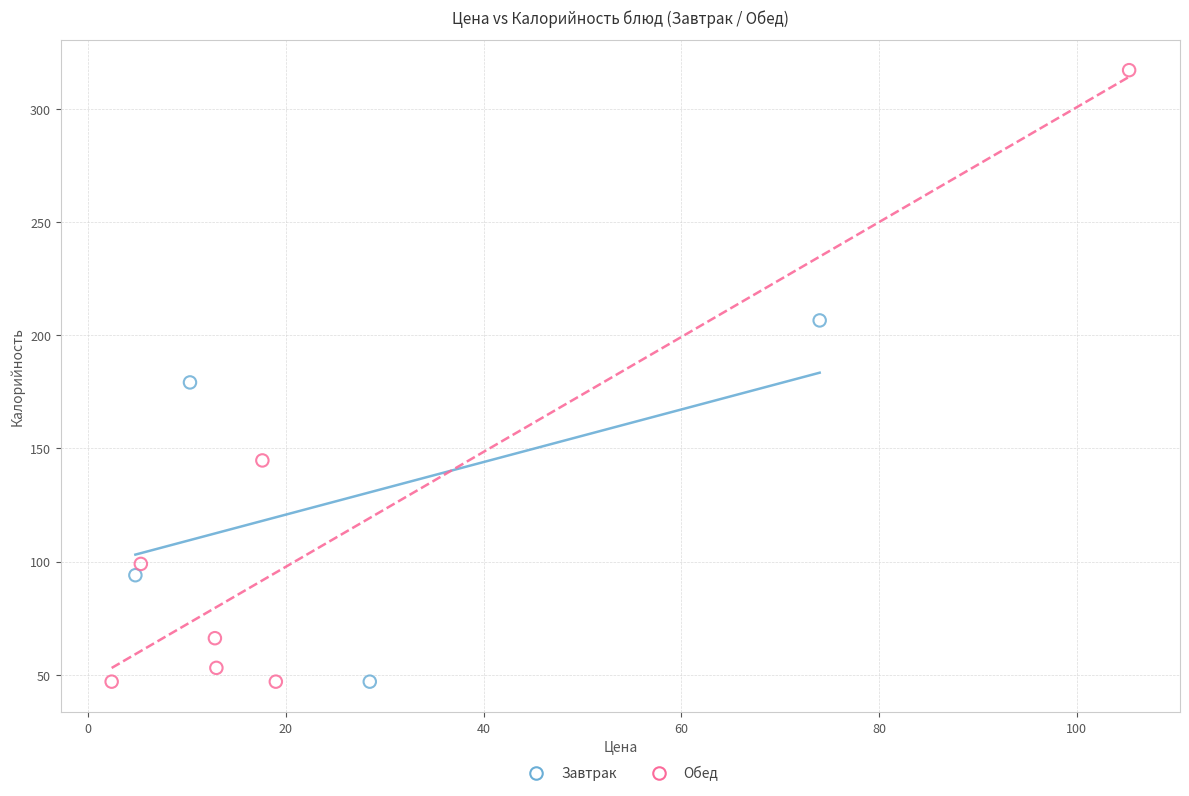

Which series reaches the maximum Y coordinate?

Обед